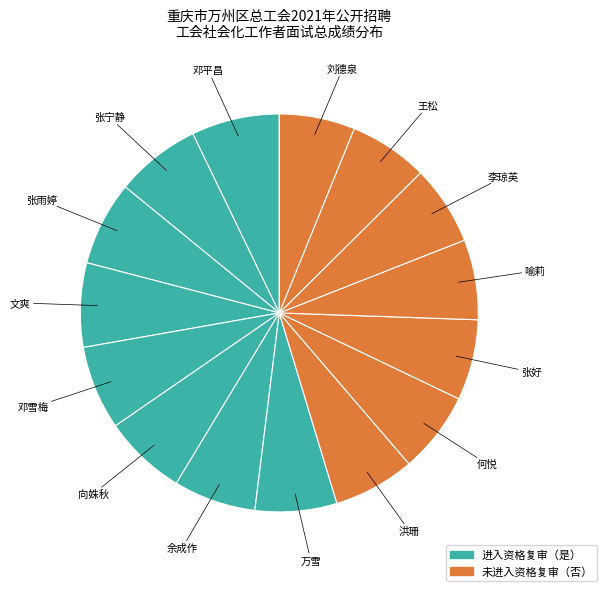

How many segments does this pie chart have?

15